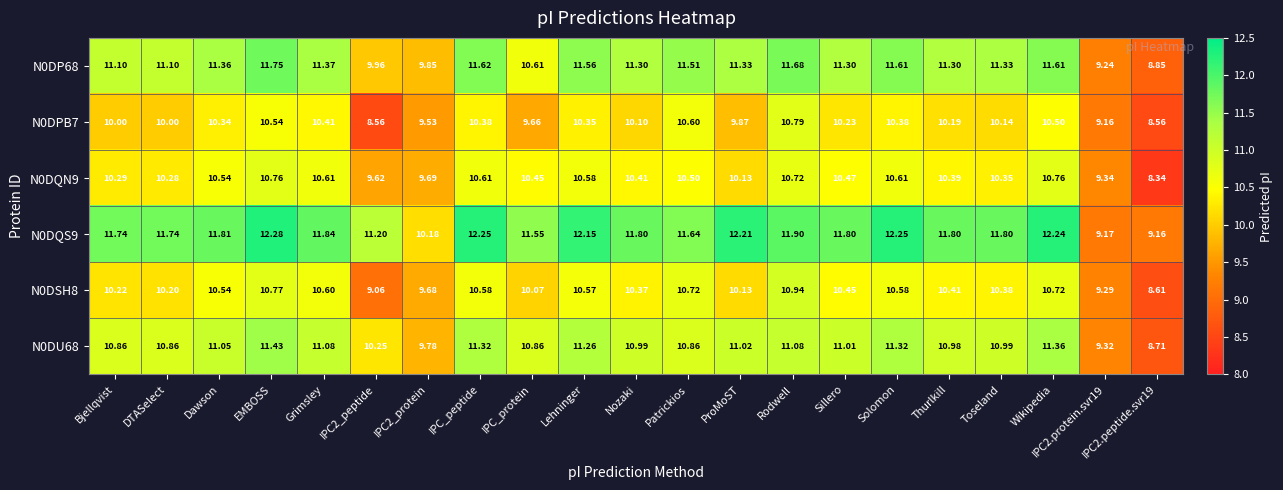

At which label does N0DQS9 first exceed 11?

Bjellqvist